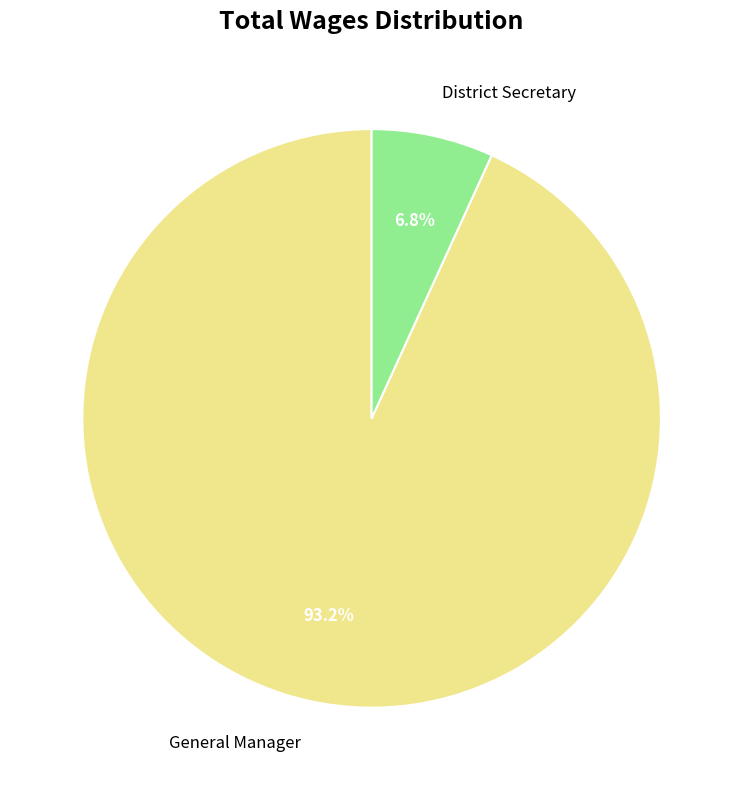

Which category accounts for the majority?

General Manager